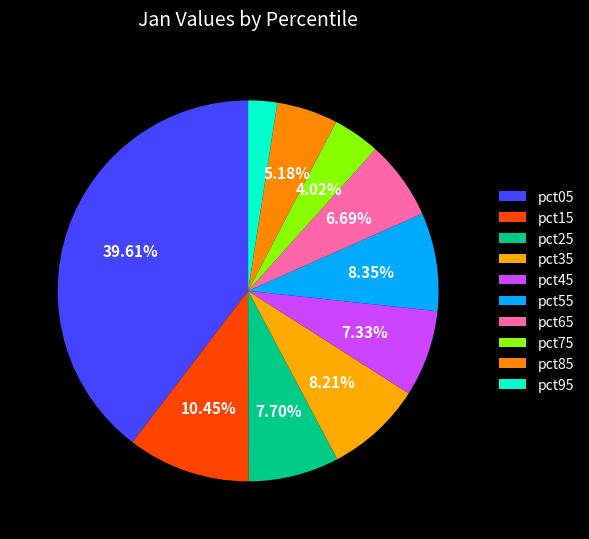

How many slices are in this pie chart?

10